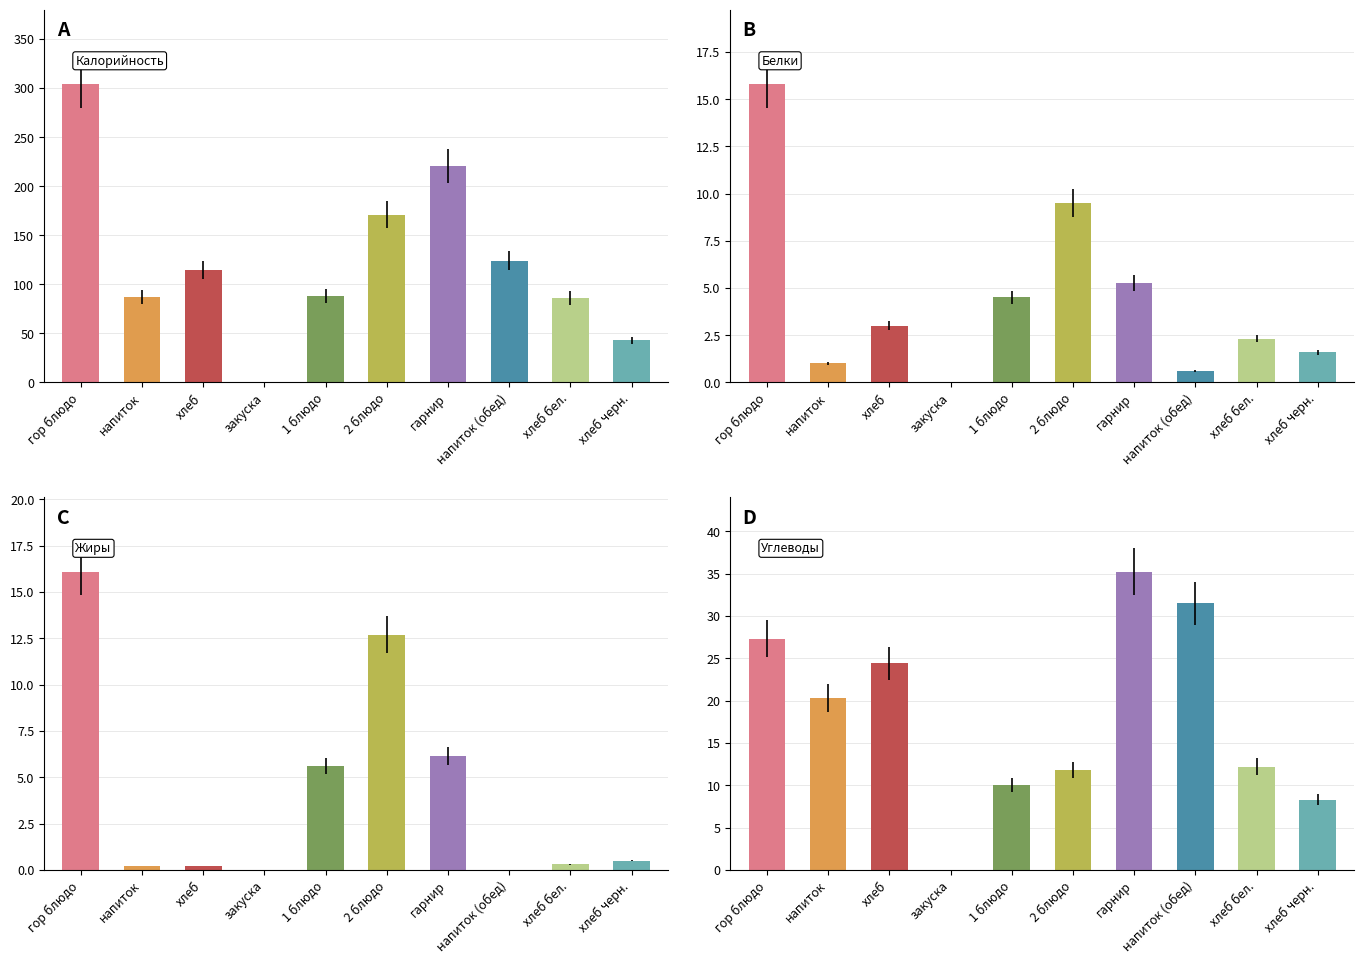

What is the difference between the Калорийность values at закуска and хлеб?

114.9